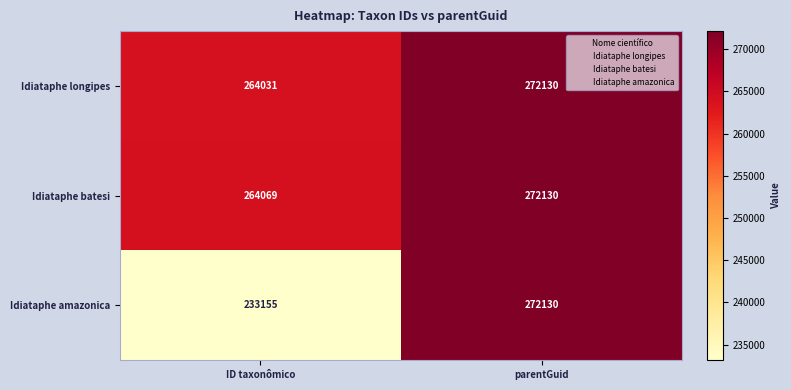

Reading left to right, what are all the values shown in this chart?

Idiataphe longipes: 264031	272130
Idiataphe batesi: 264069	272130
Idiataphe amazonica: 233155	272130